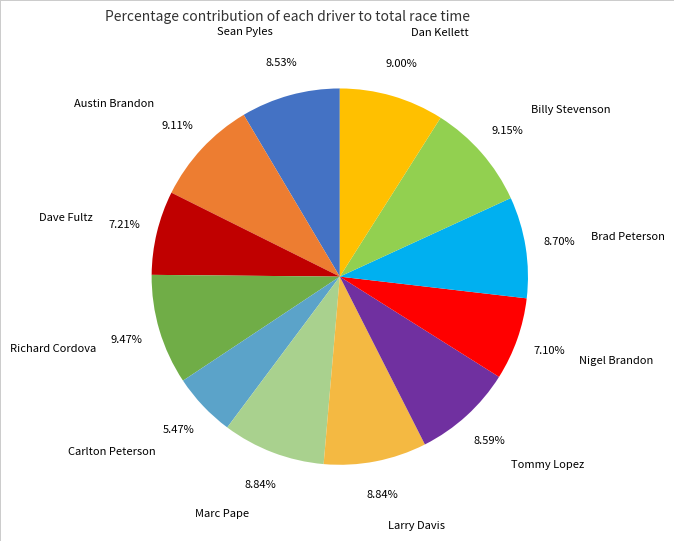

Which category has the smallest portion of the pie?

Carlton Peterson